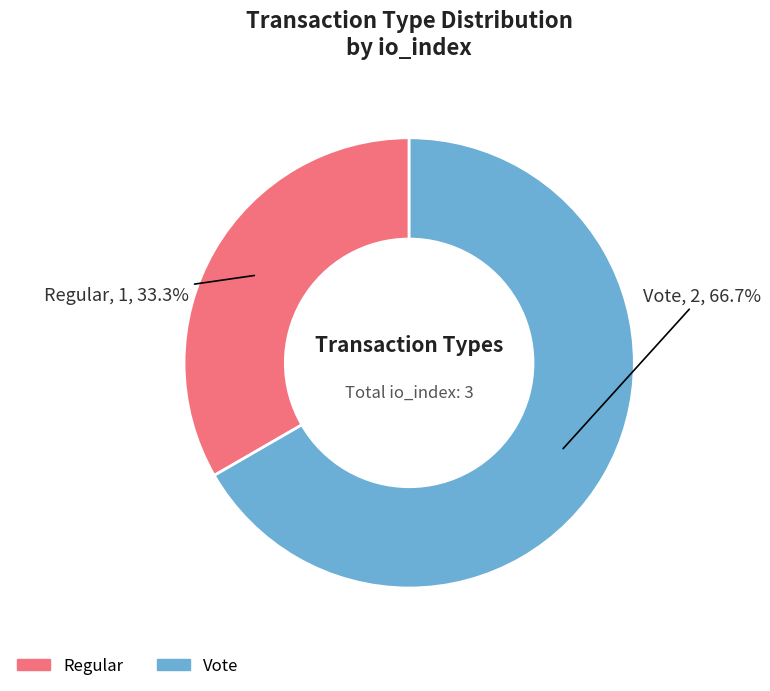

How many segments does this pie chart have?

2